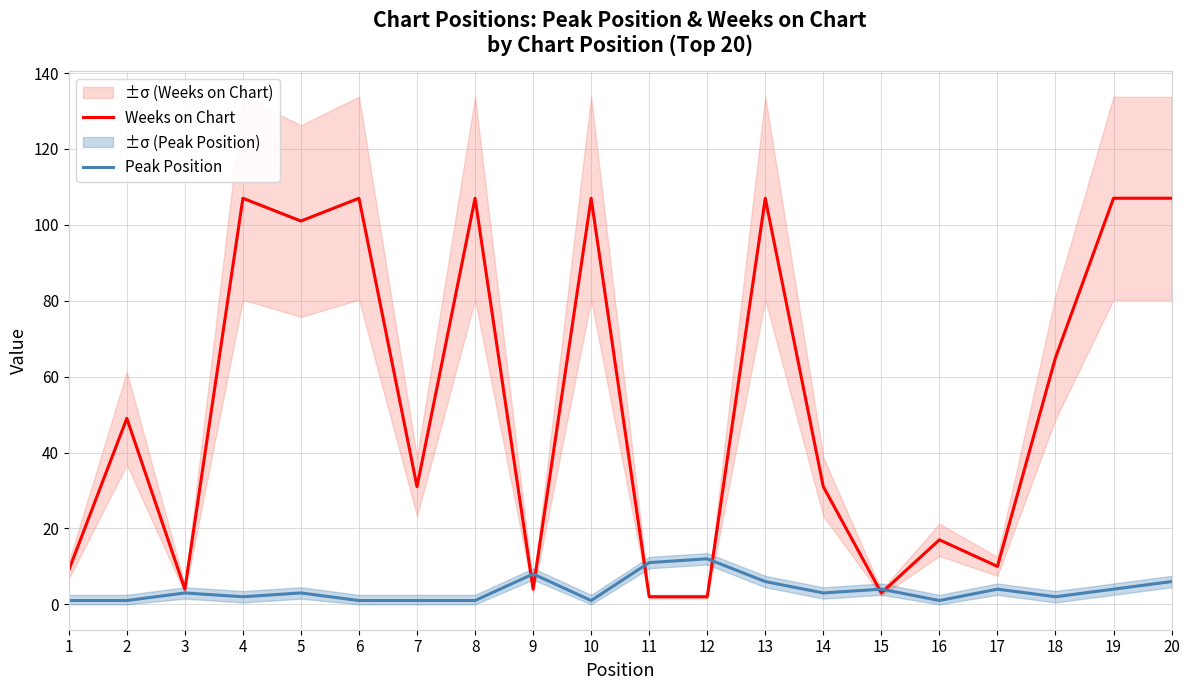

How many data points in Peak Position are less than 3?

9